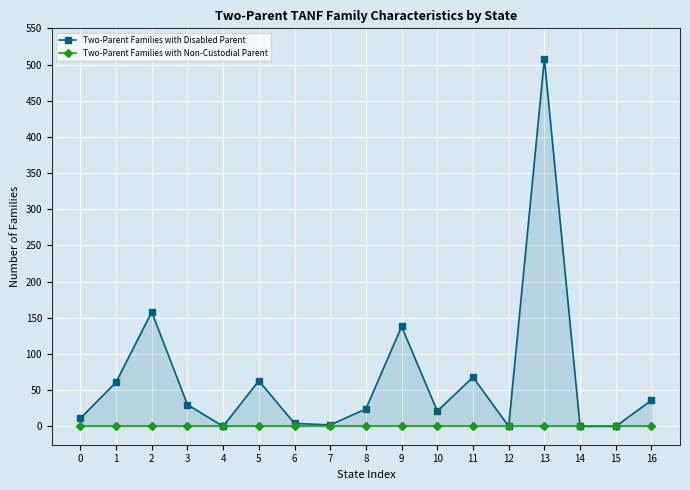

How many lines are shown in the chart?

2